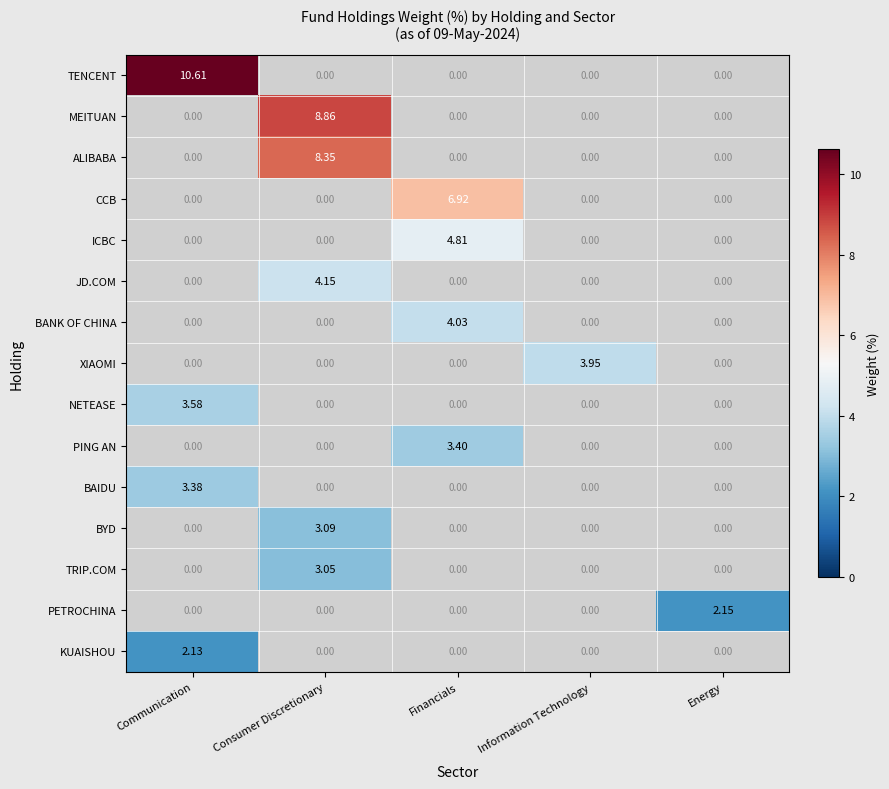

At which category does the chart reach its peak across all series?

Communication